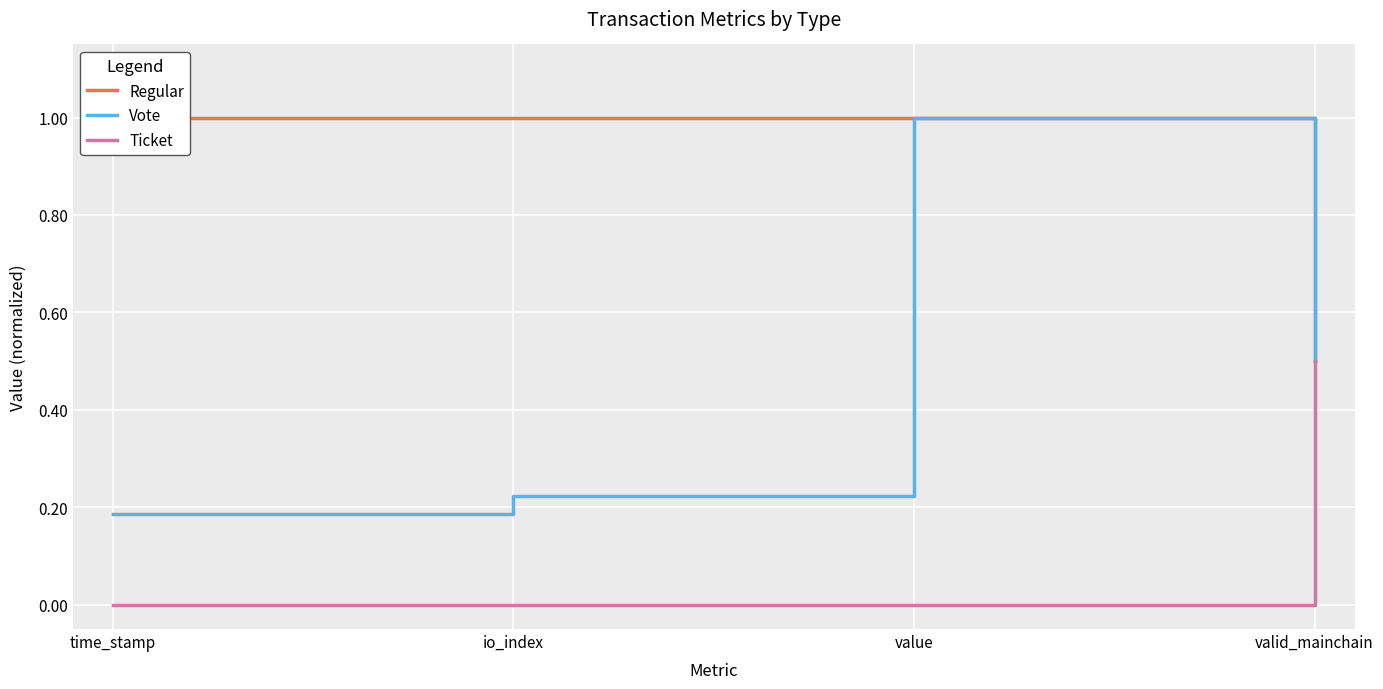

How many Ticket values are between 0 and 1?

4